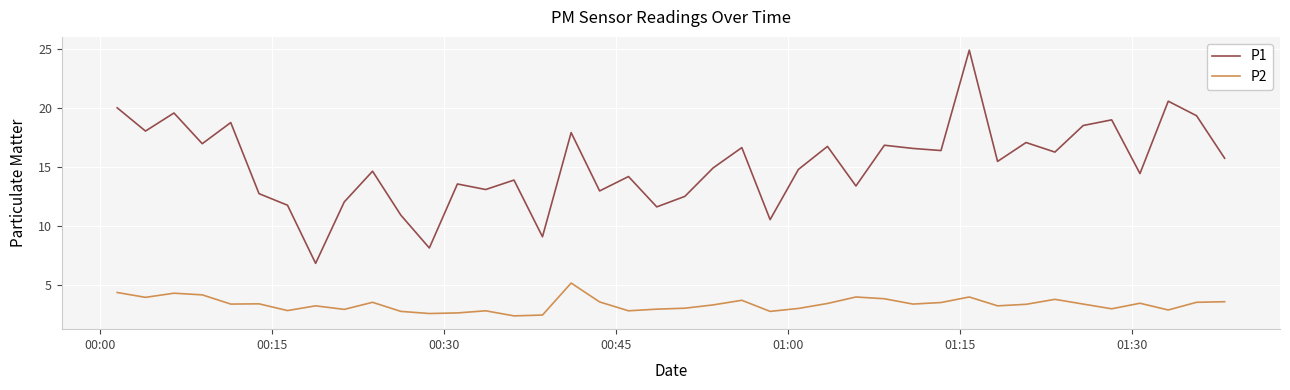

True or false: P1 and P2 intersect in this chart.

False